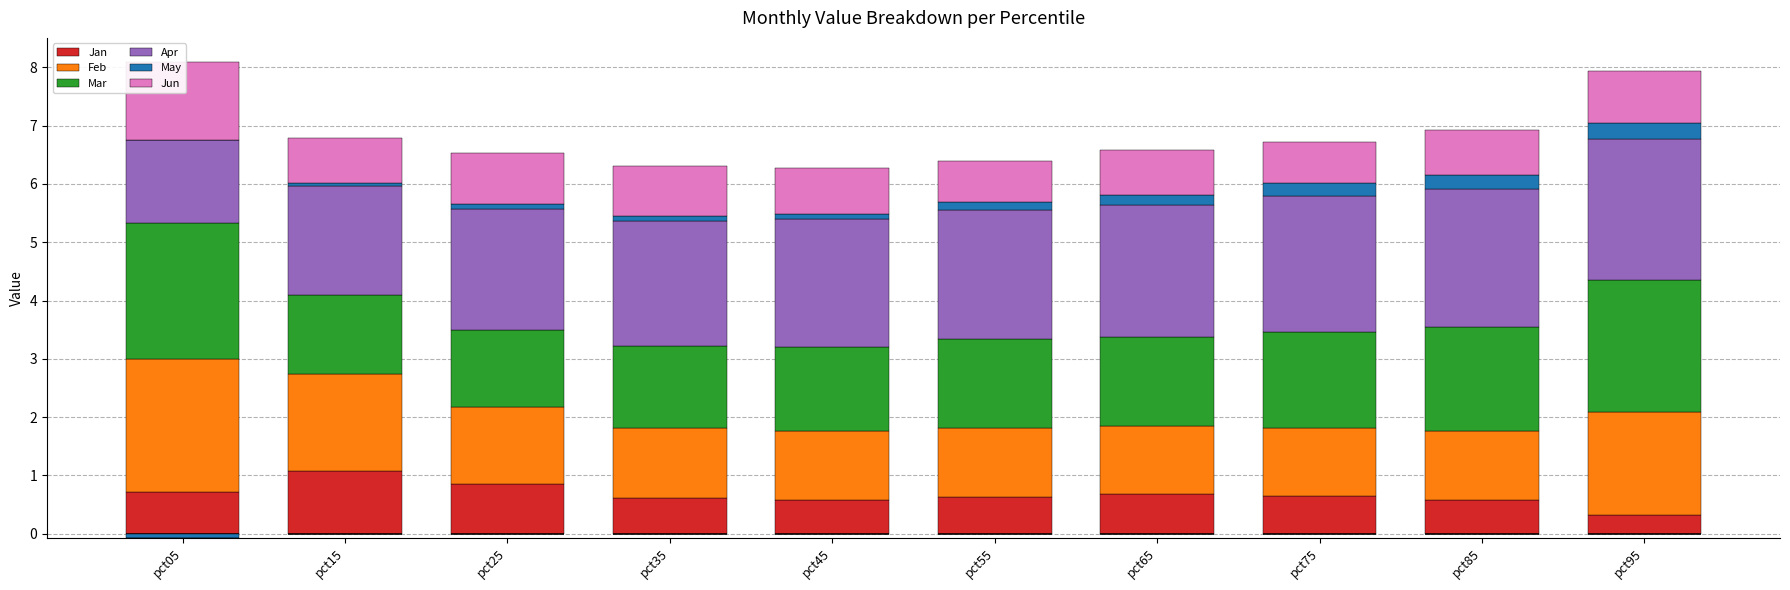

True or false: Mar has a value of 1.4 at pct15.

True